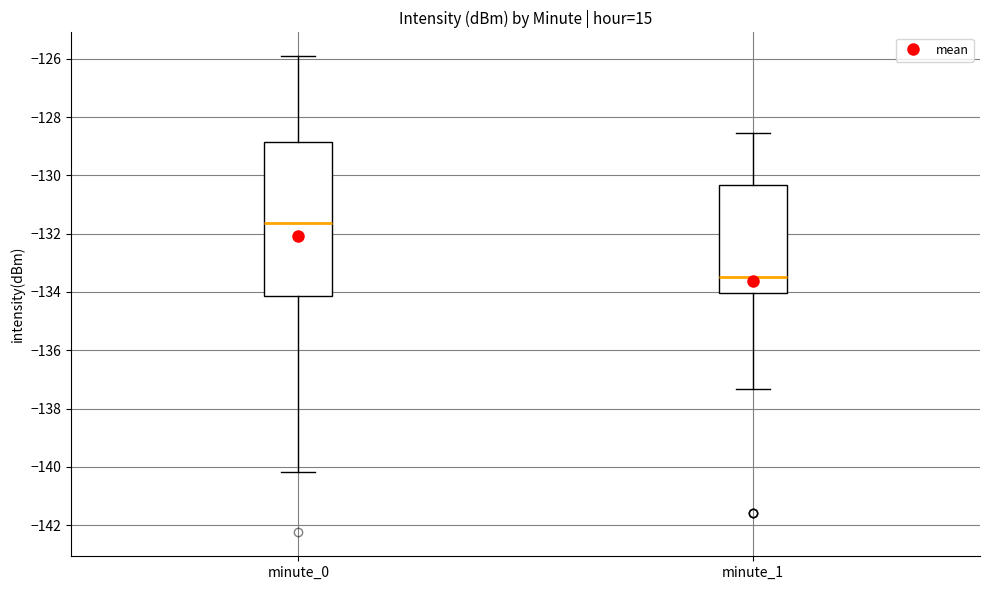

Which box is the tallest, from its lower edge to its upper edge?

minute_0